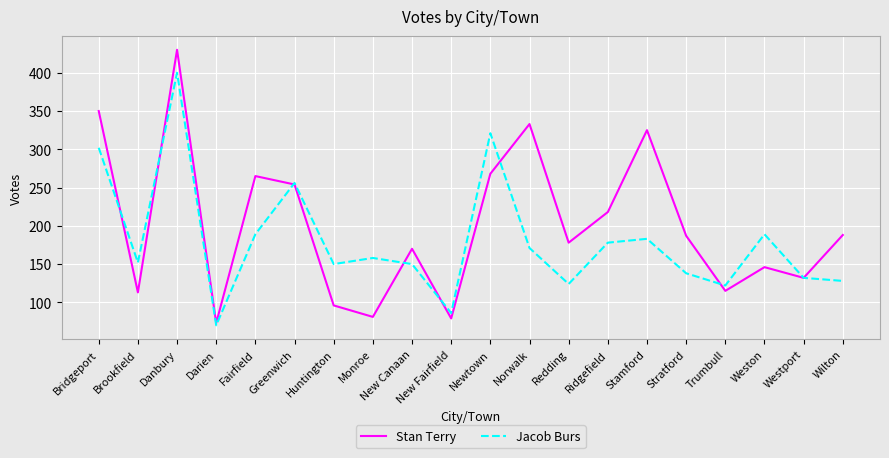

Does the chart display data point markers on the line(s)?

No